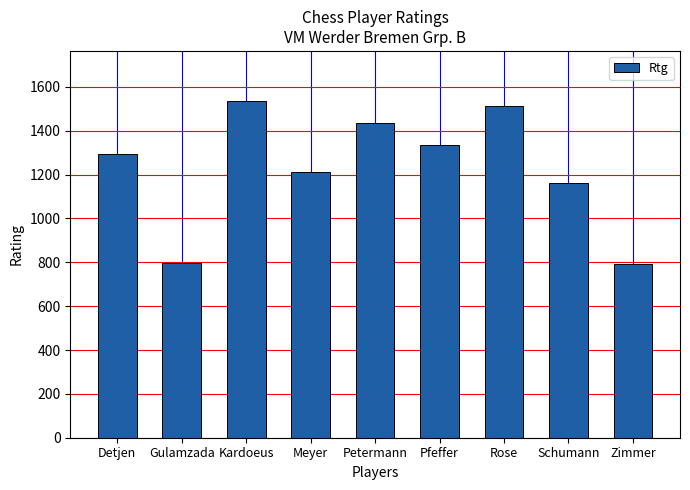

What is the difference between the second highest and minimum values?

721